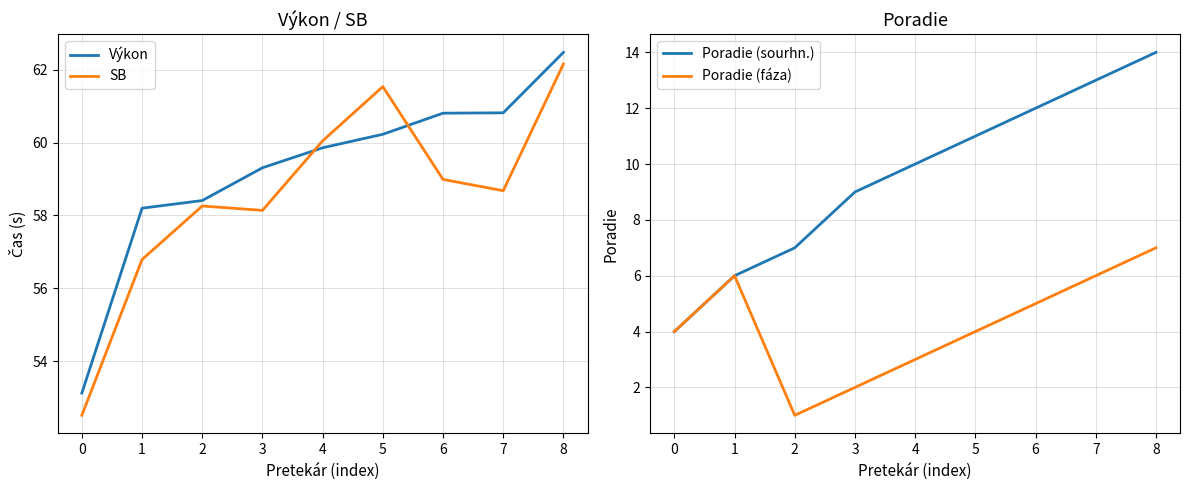

Rank the series by their maximum value, from lowest to highest.

Poradie (fáza), Poradie (sourhn.), SB, Výkon